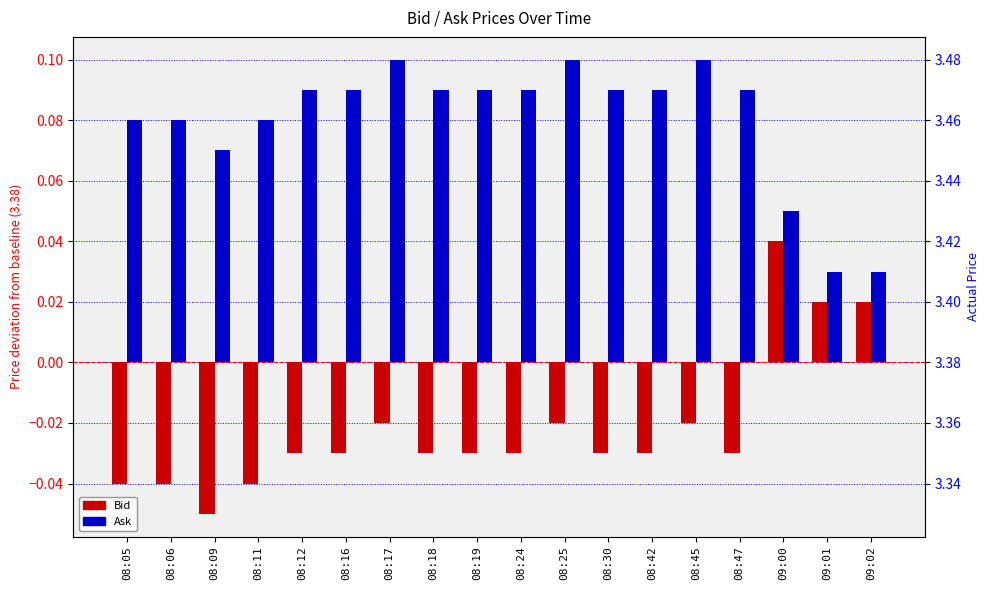

The value of Bid at 08:18 is -0.1. True or false?

False